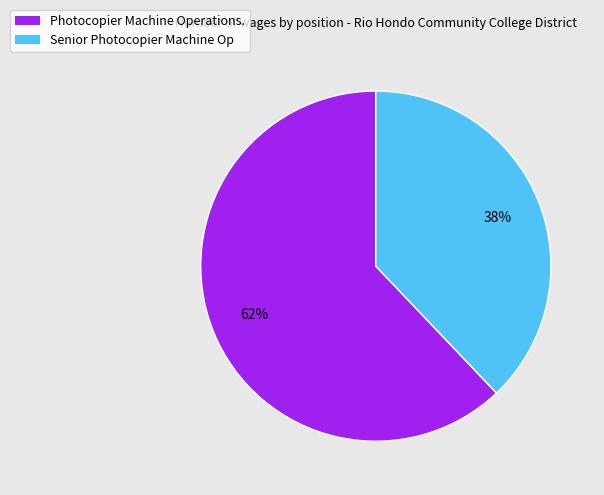

To the nearest percent, what percentage of the pie is Photocopier Machine Operations.?

62%